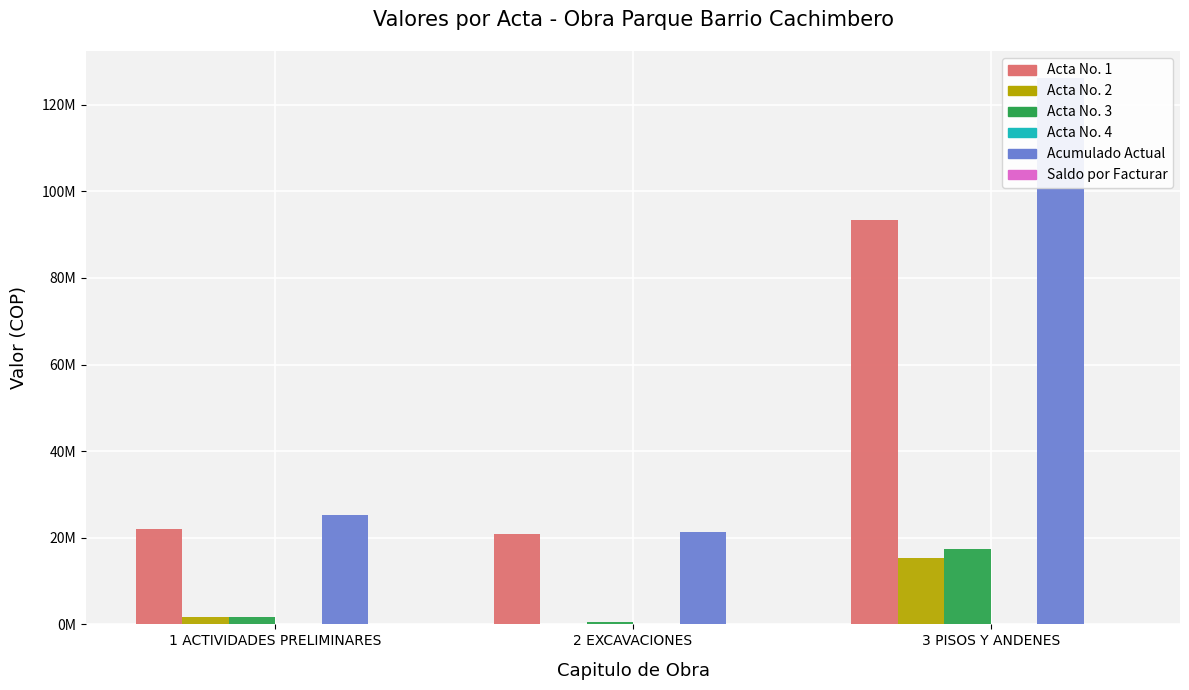

Which series changed the most between 1 ACTIVIDADES PRELIMINARES and 3 PISOS Y ANDENES?

Acumulado Actual